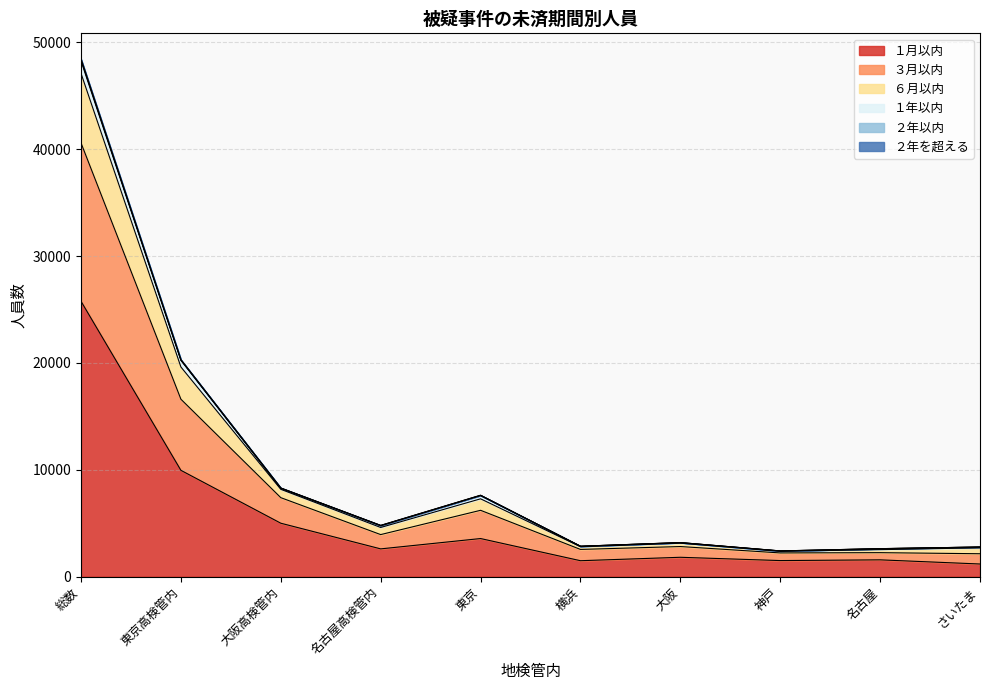

At which category does １月以内 reach its first local valley?

名古屋高検管内